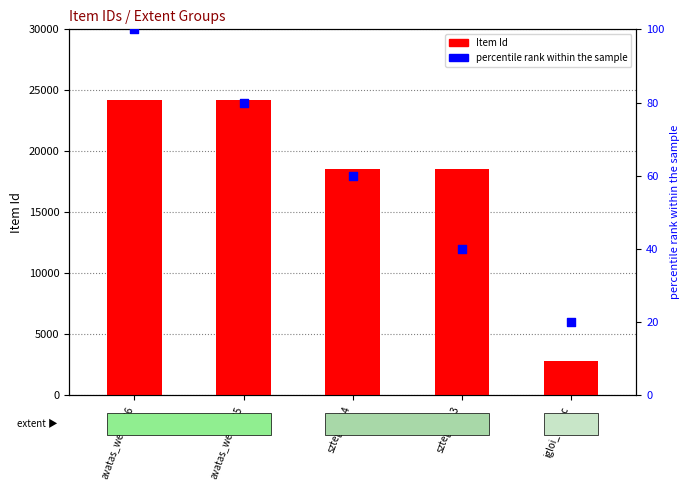

Which series reaches the minimum Y coordinate?

percentile rank within the sample